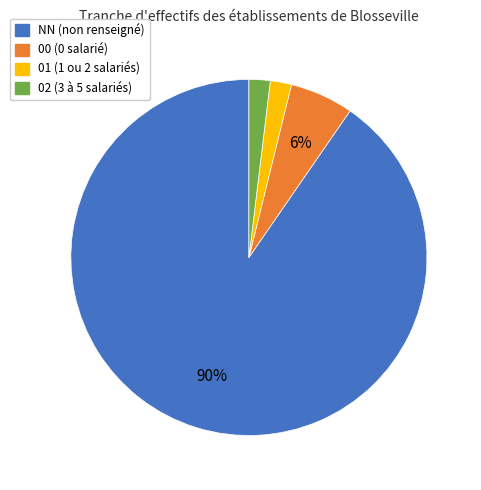

Which category has the biggest portion of the pie?

NN